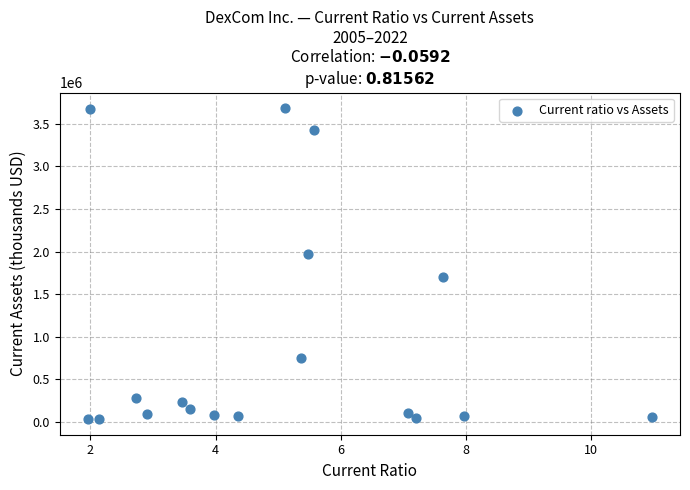

What Y value in the scatter plot is closest to 1858229?

1969400